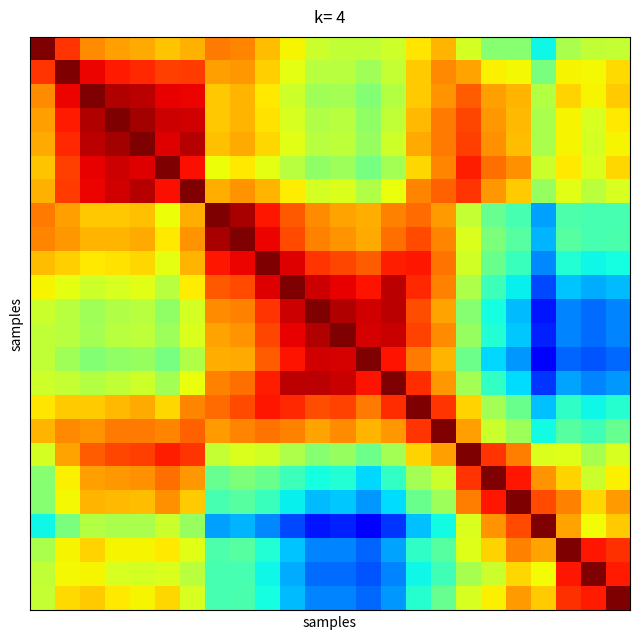

At how many categories does at least one series exceed 0?

24